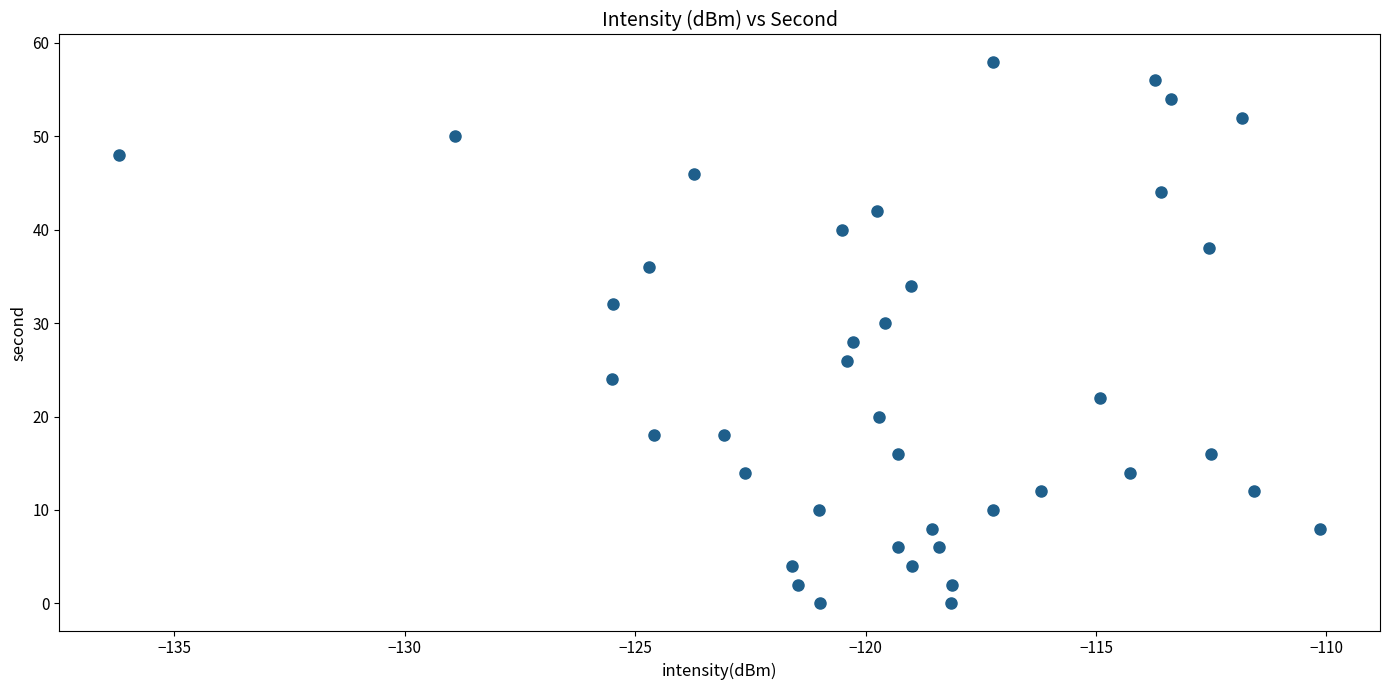

What is the range of Y values (max minus min)?

58